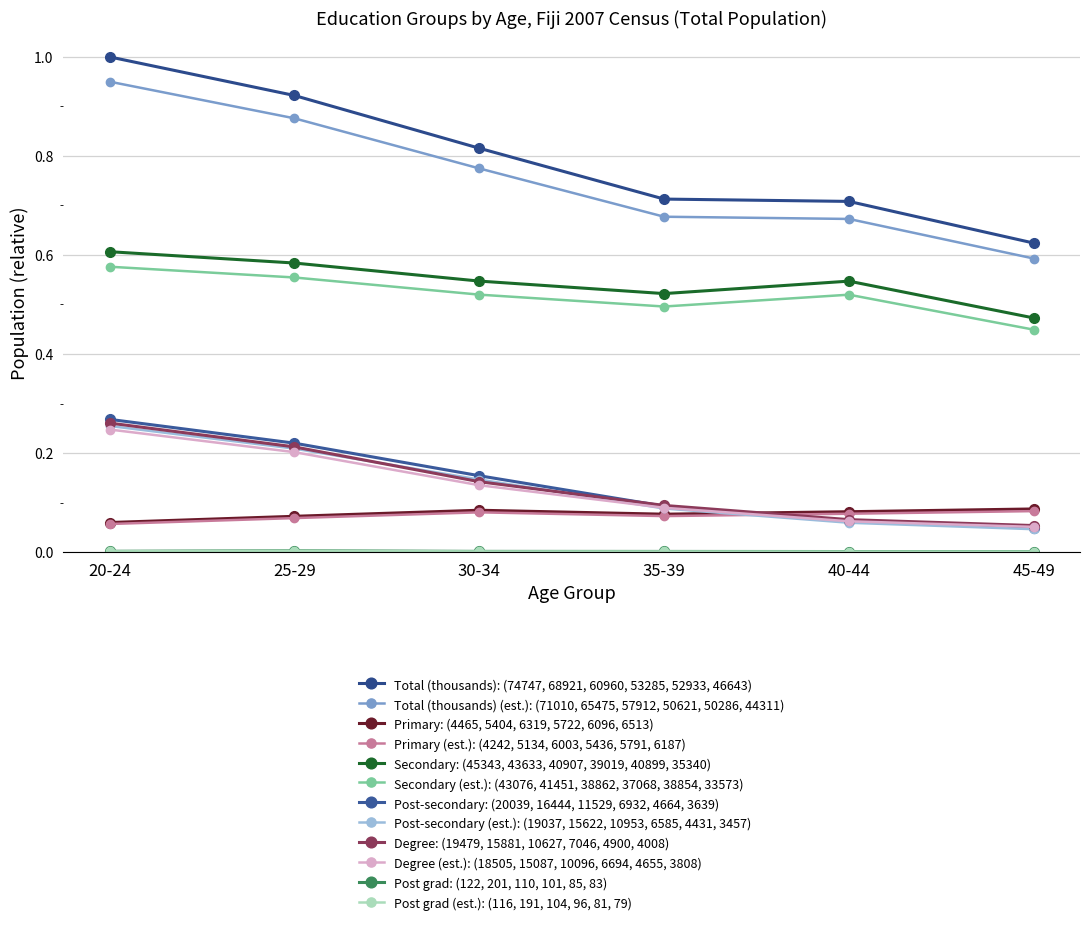

Is this an area chart (filled region under the line)?

No